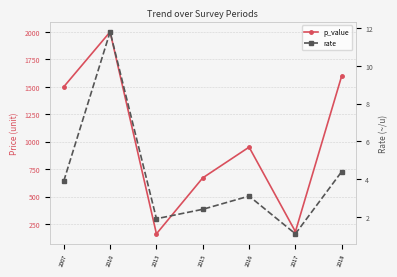

Where does the rate series first go above 3?

2007